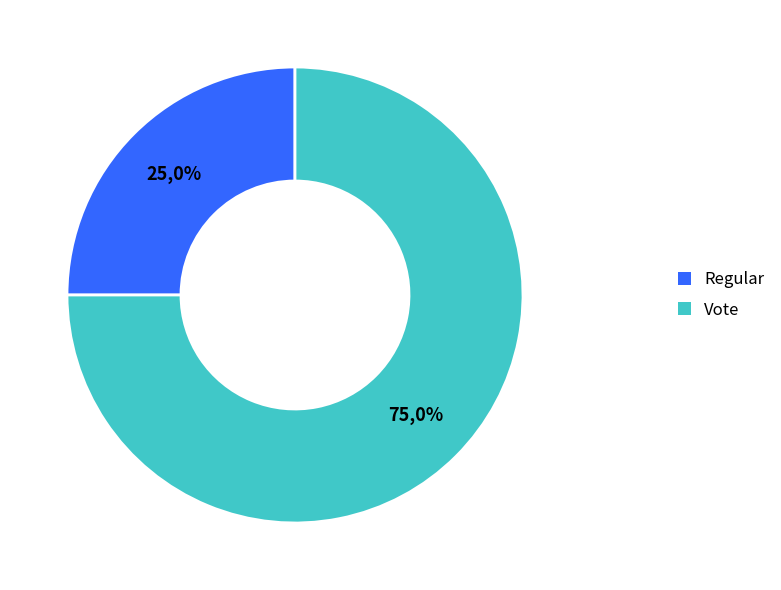

Which has a higher value, Regular or Vote?

Vote